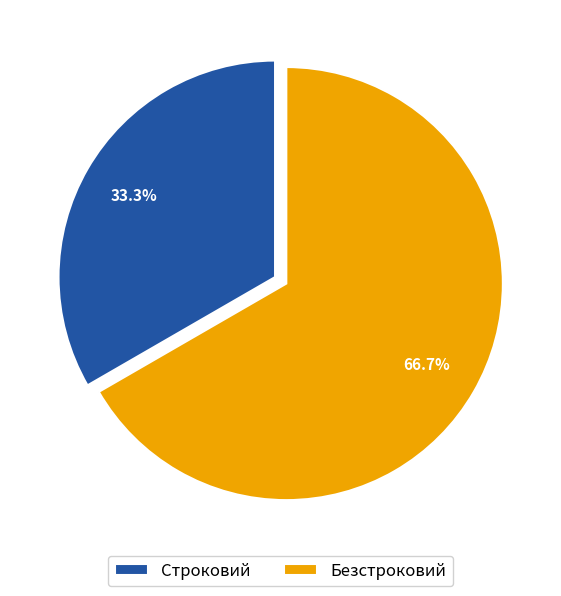

What percentage is the Безстроковий slice, to the nearest percent?

67%